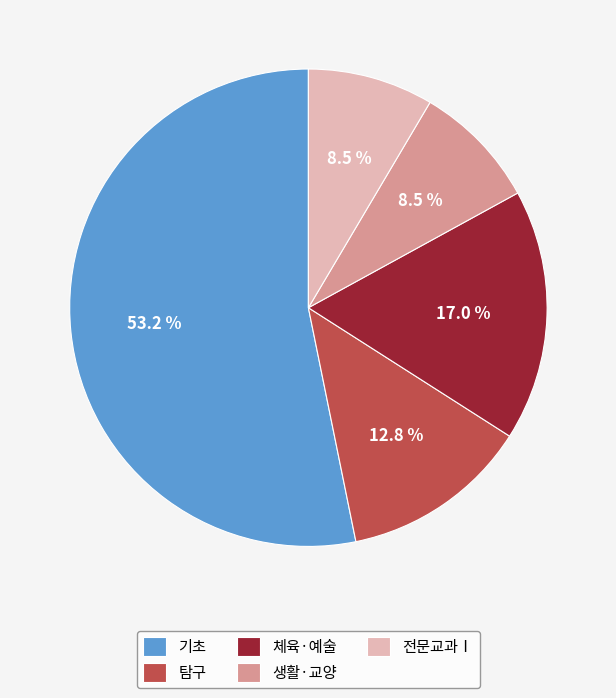

What is the largest slice in the pie chart?

기초